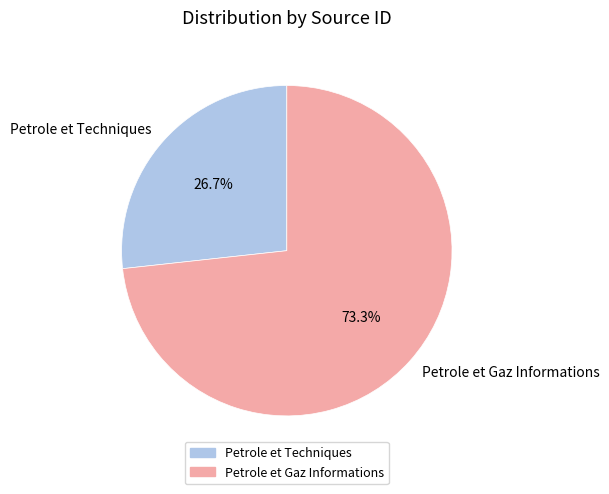

Is the sum of Petrole et Techniques and Petrole et Gaz Informations greater than half?

Yes